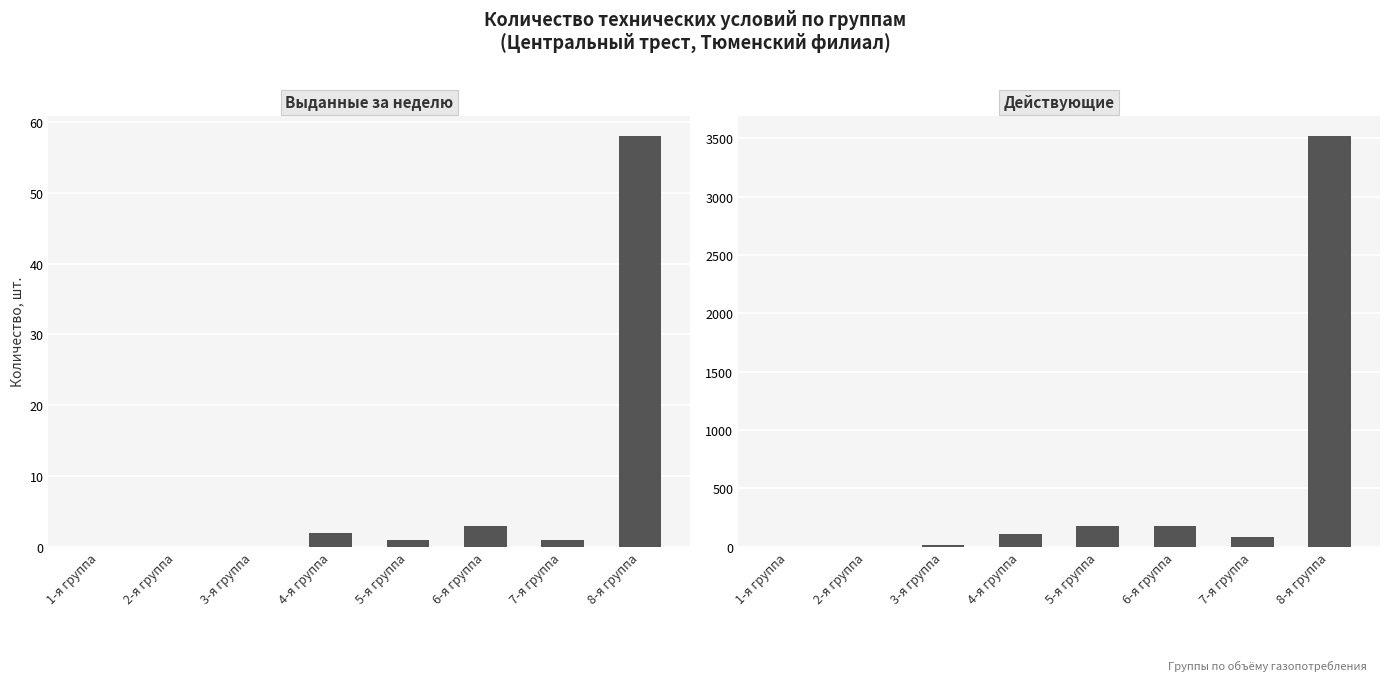

What is the maximum value for Выданные за неделю?

58